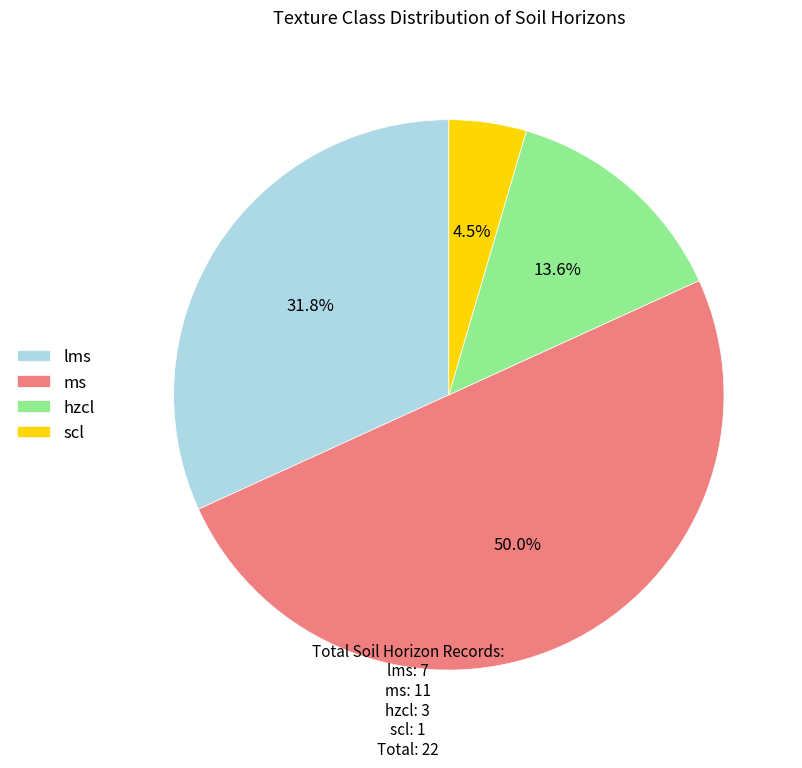

What is the smallest slice in the pie chart?

scl